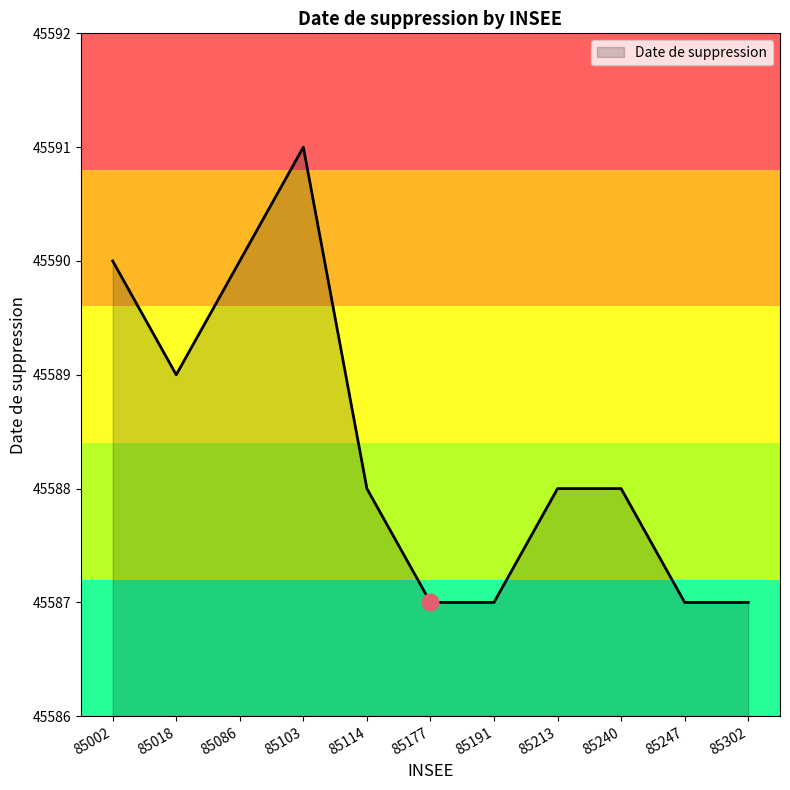

What is the sum of all values?

501472